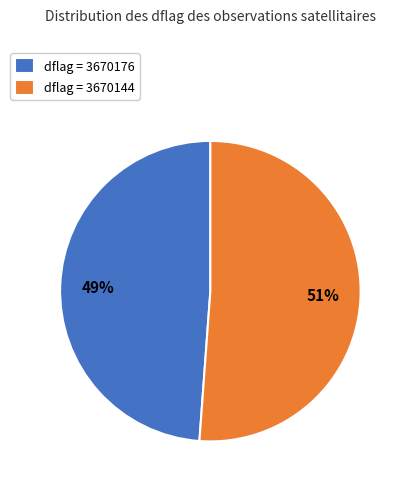

Which slice is the smallest?

dflag = 3670176